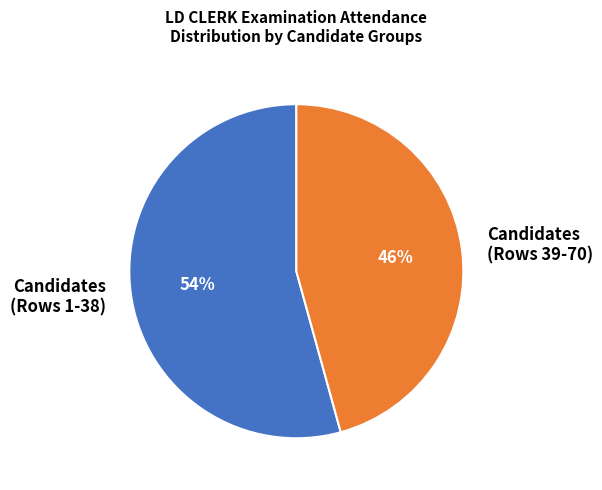

Which slice is the largest?

Candidates (Rows 1-38)